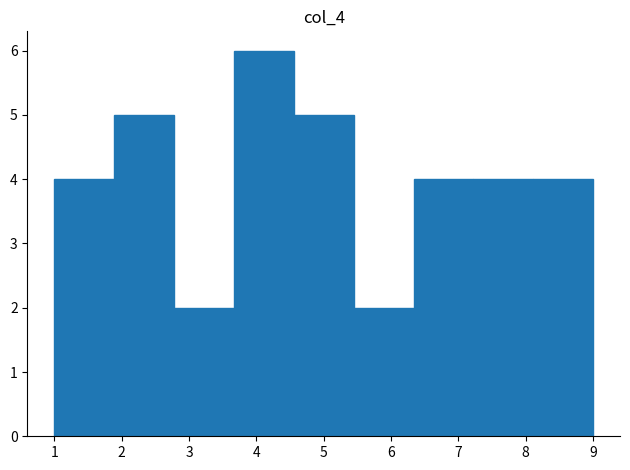

Reading left to right, list every bar in this chart as the range it spans on the x-axis followed by its height. Neither the bar edges nor the heights are printed on the chart, so give them approximately, as read against the axes.

1.0 to 1.9: 4
1.9 to 2.8: 5
2.8 to 3.7: 2
3.7 to 4.6: 6
4.6 to 5.4: 5
5.4 to 6.3: 2
6.3 to 7.2: 4
7.2 to 8.1: 4
8.1 to 9.0: 4